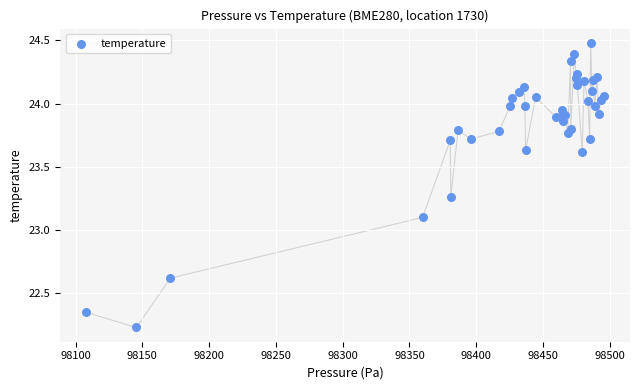

What Y value in the scatter plot is closest to 23?

23.1